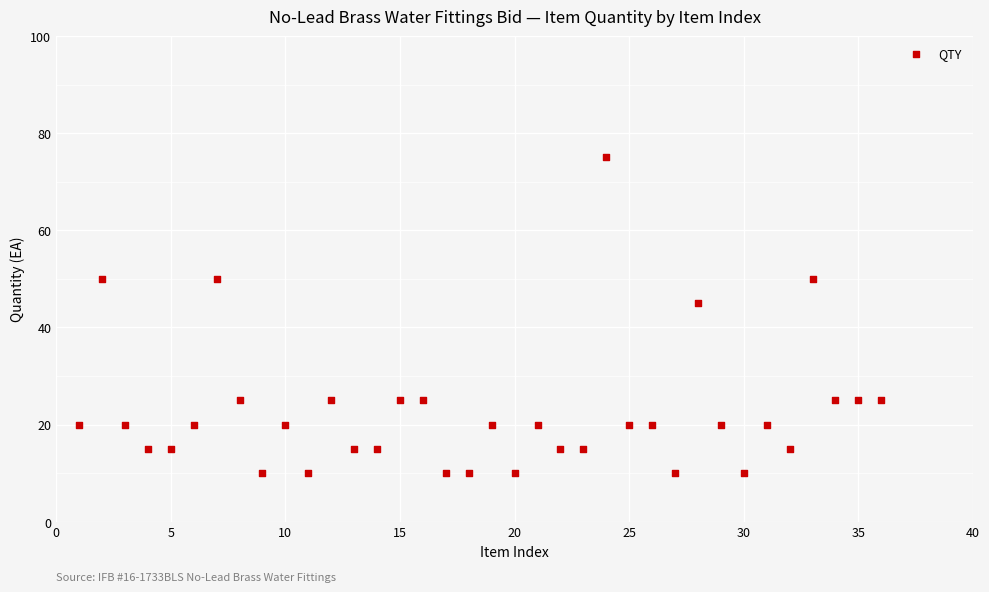

What Y value in the scatter plot is closest to 42?

45